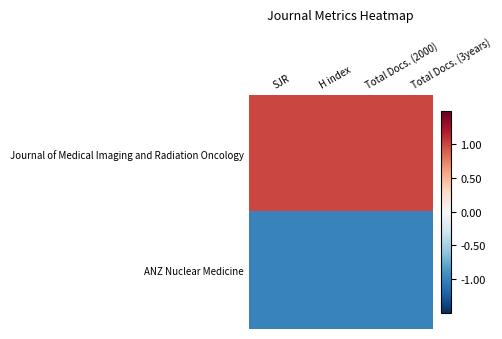

Rank the series at H index from highest to lowest value.

Journal of Medical Imaging and Radiation Oncology, ANZ Nuclear Medicine